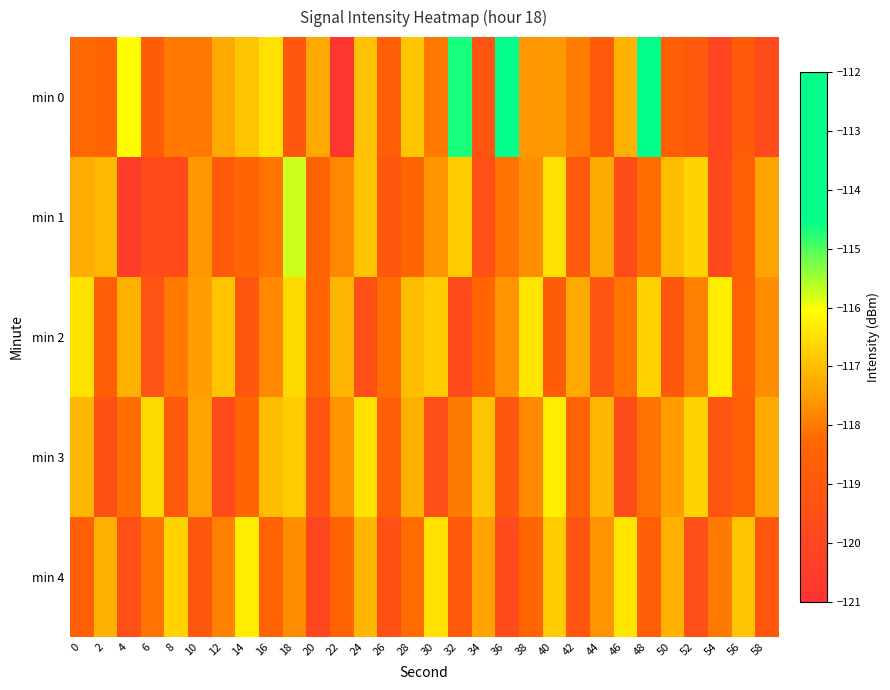

What is the greatest value displayed?

-112.9